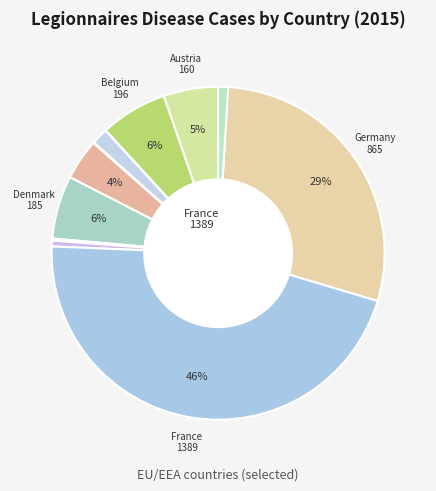

How many slices are in this pie chart?

12